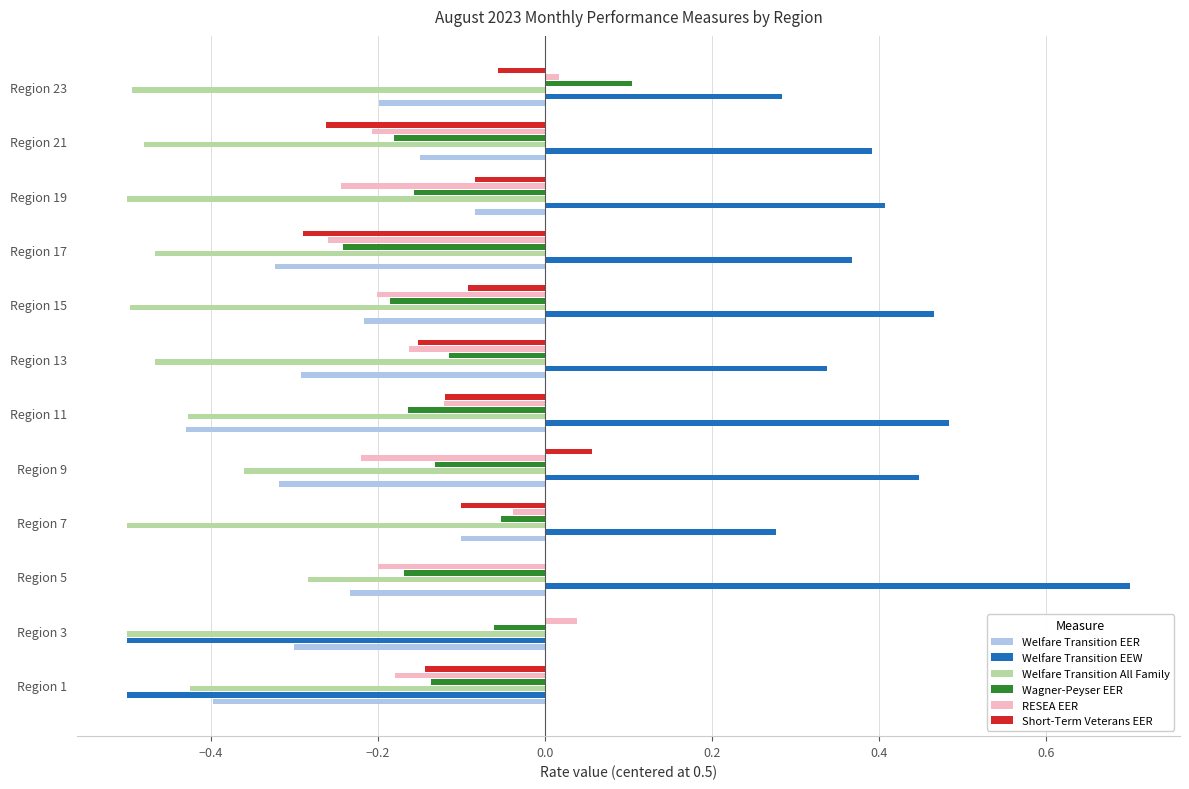

What is the total value across all series at Region 19?

-0.7